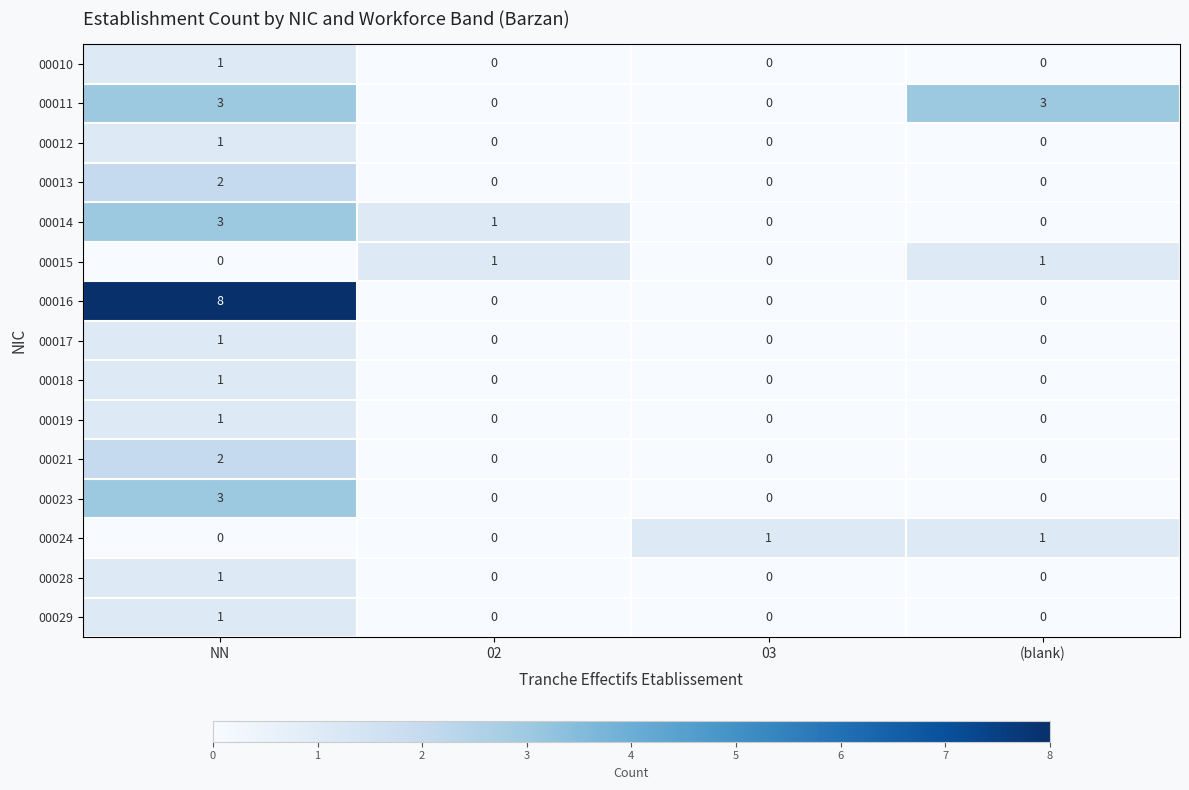

Which category has the highest value in the 00010 series?

NN